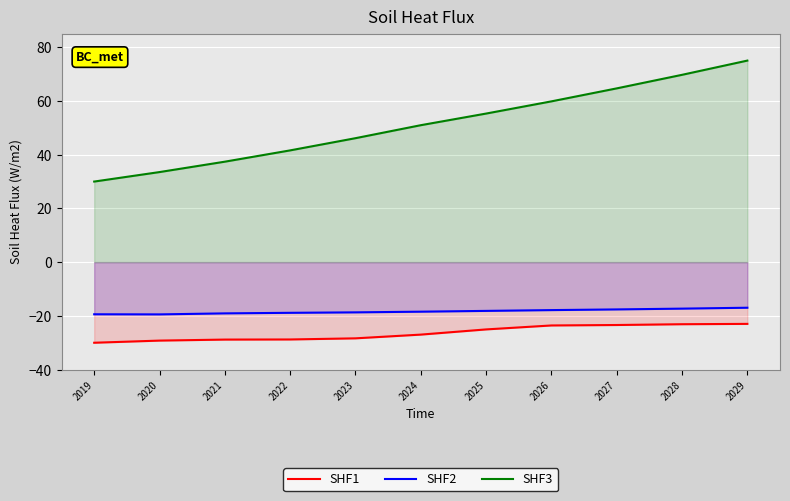

How many lines are shown in the chart?

3